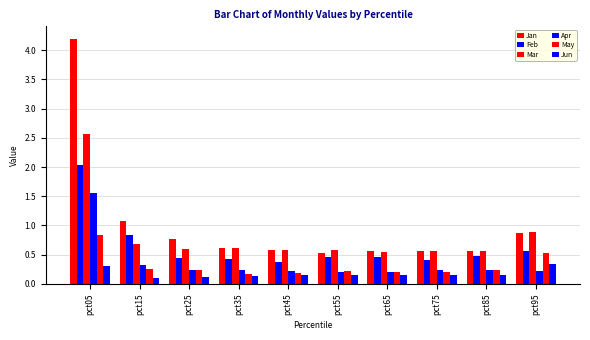

What is the greatest value displayed?

4.2